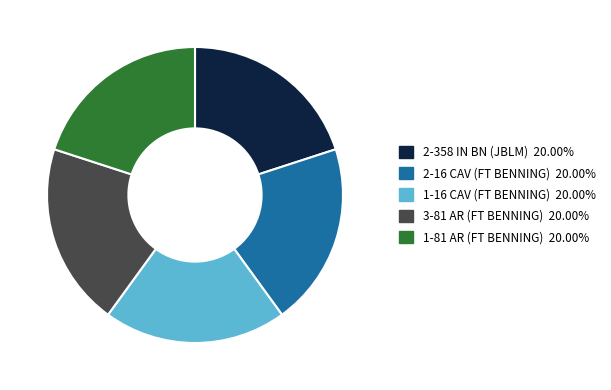

Is there a majority slice in this chart?

No